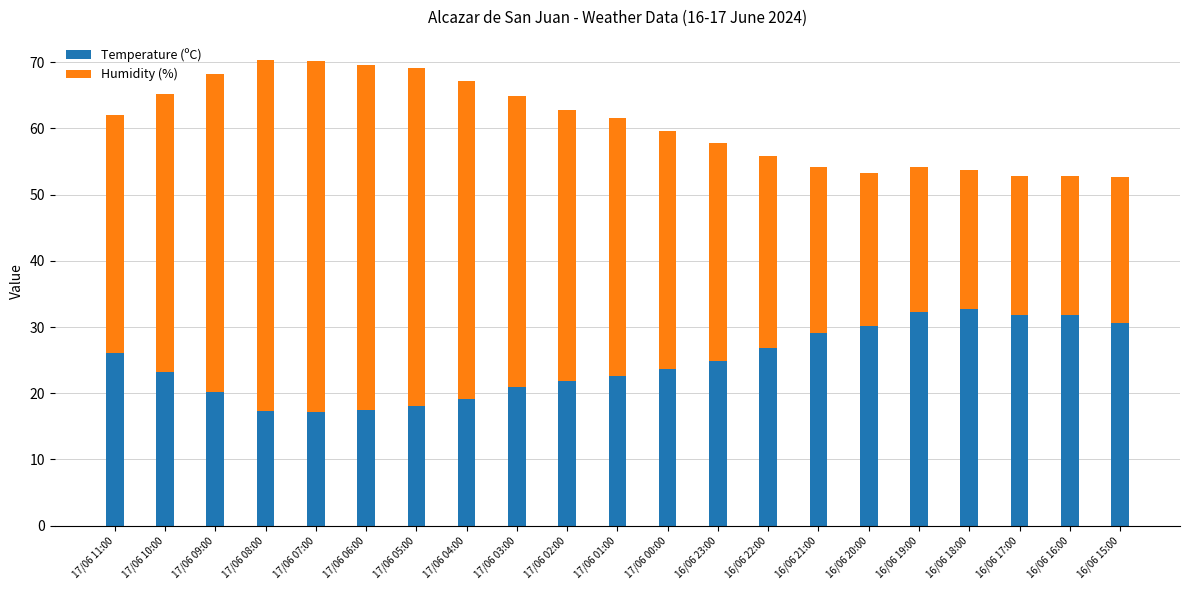

The Temperature (ºC) series shows 4.8 at 17/06 10:00. True or false?

False